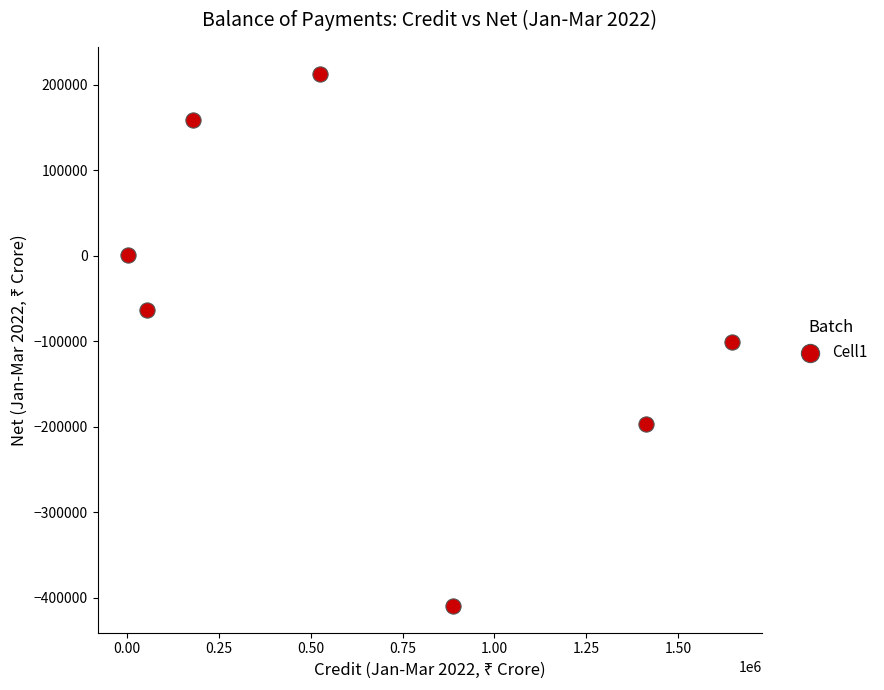

What is the average X value?

672536